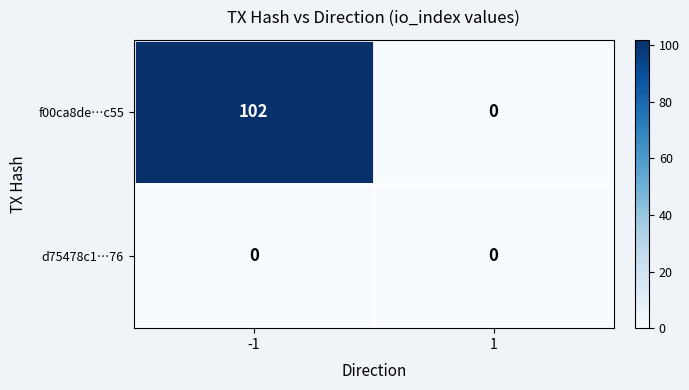

Reading right to left, transcribe all the data shown in this chart.

f00ca8de…c55: 1=0	-1=102
d75478c1…76: 1=0	-1=0